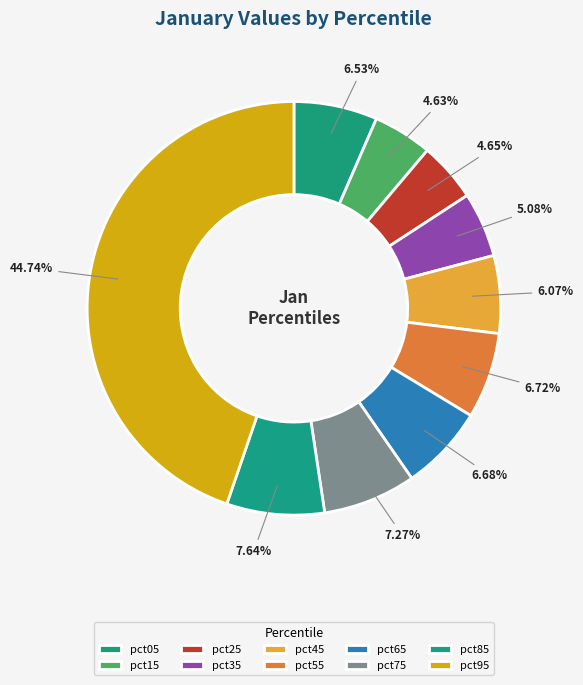

The pct45 slice represents 6% of the pie. True or false?

True